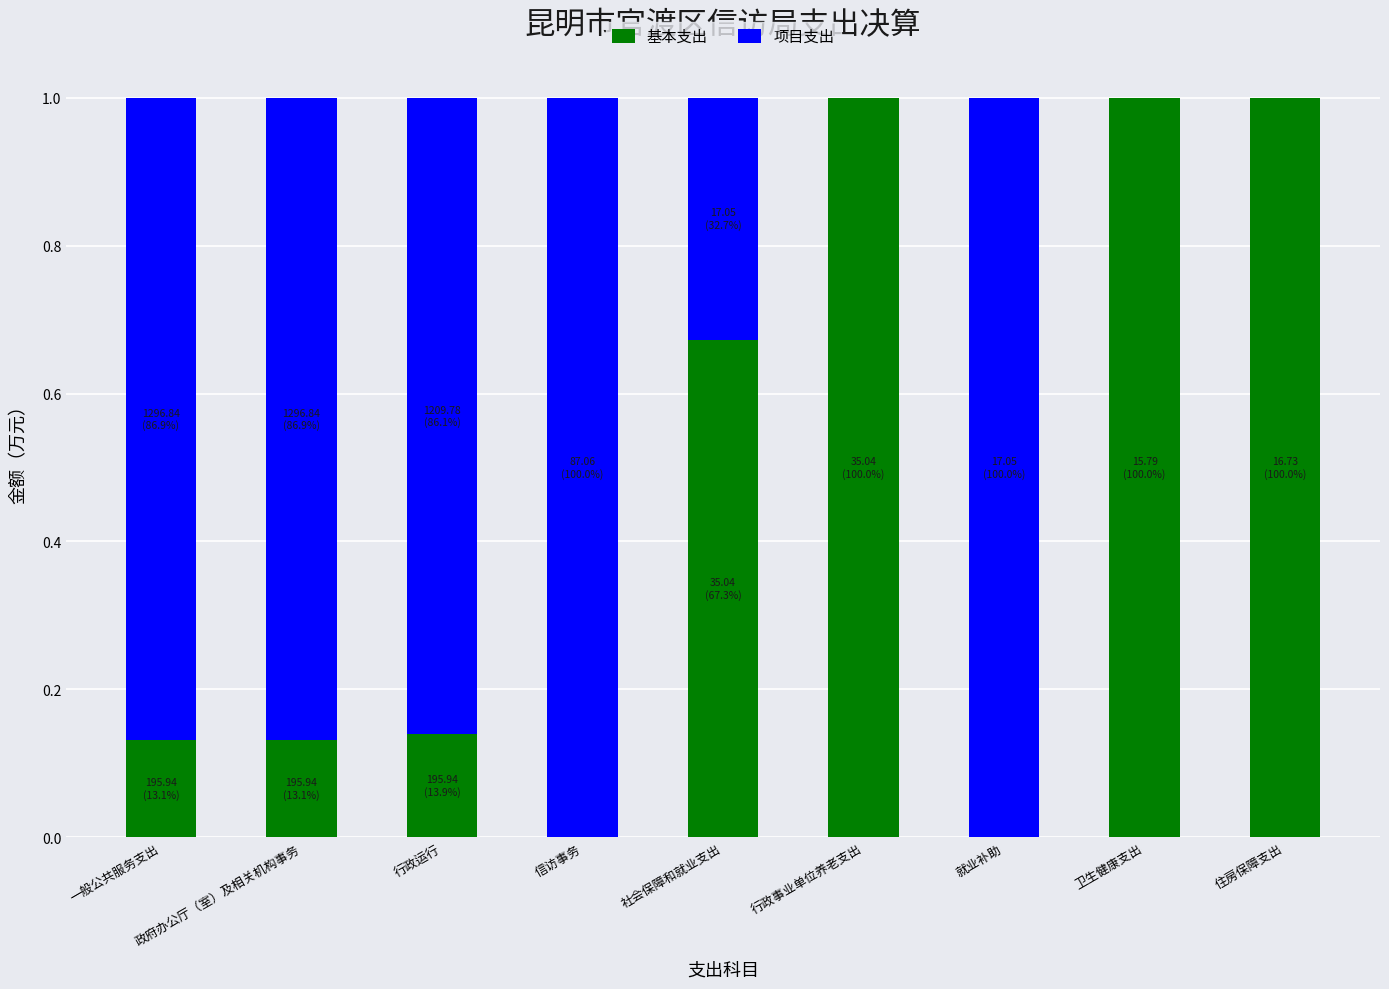

The 基本支出 series shows 0.2 at 行政运行. True or false?

False